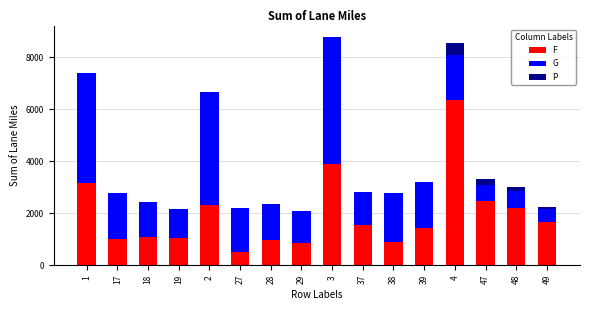

The value of F at 2 is 2334.7. True or false?

True